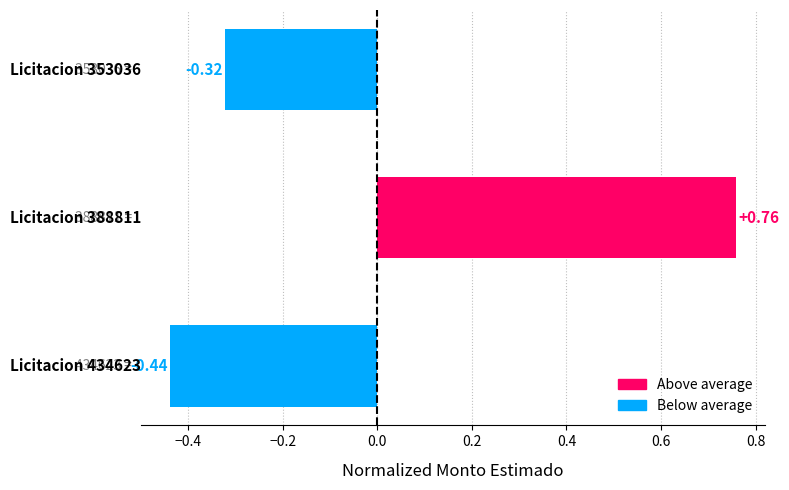

How many values are below zero?

2